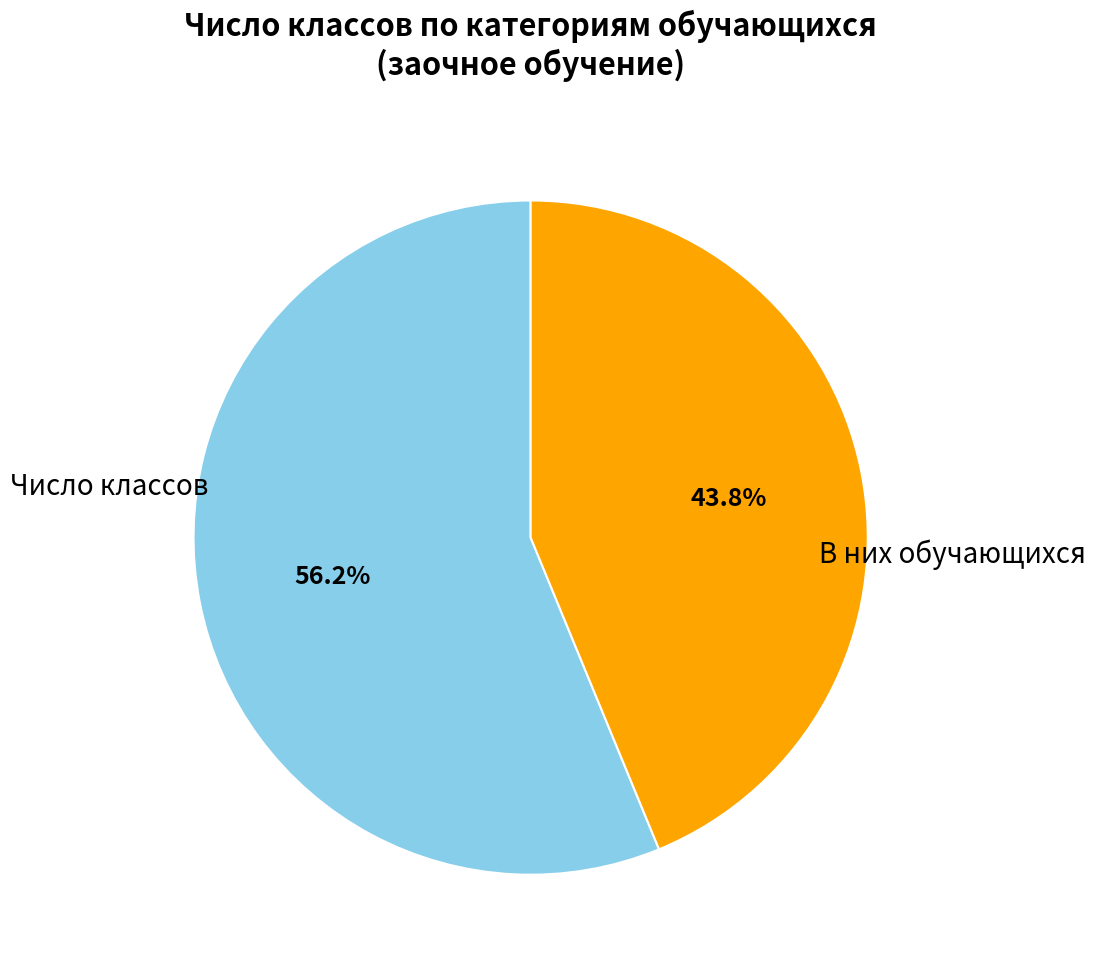

Is there a majority slice in this chart?

Yes